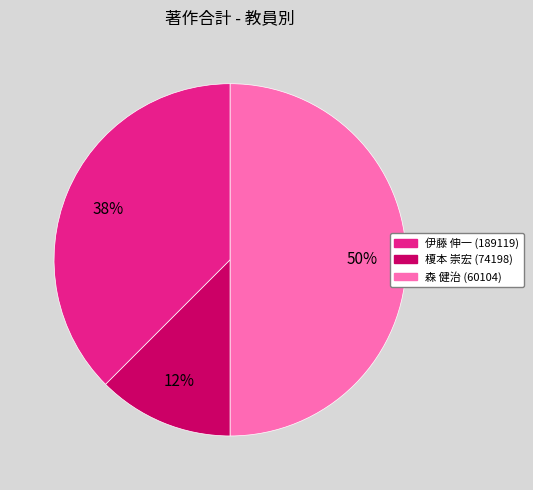

How many segments does this pie chart have?

3